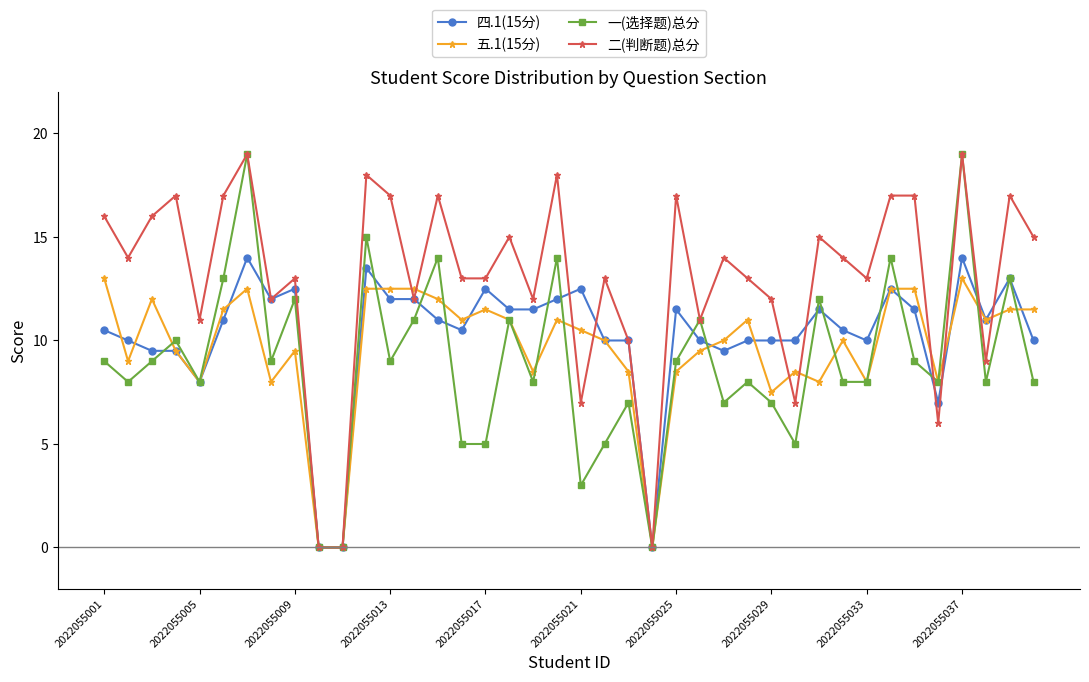

True or false: 五.1(15分) has more than 1 points higher than both neighbors.

True